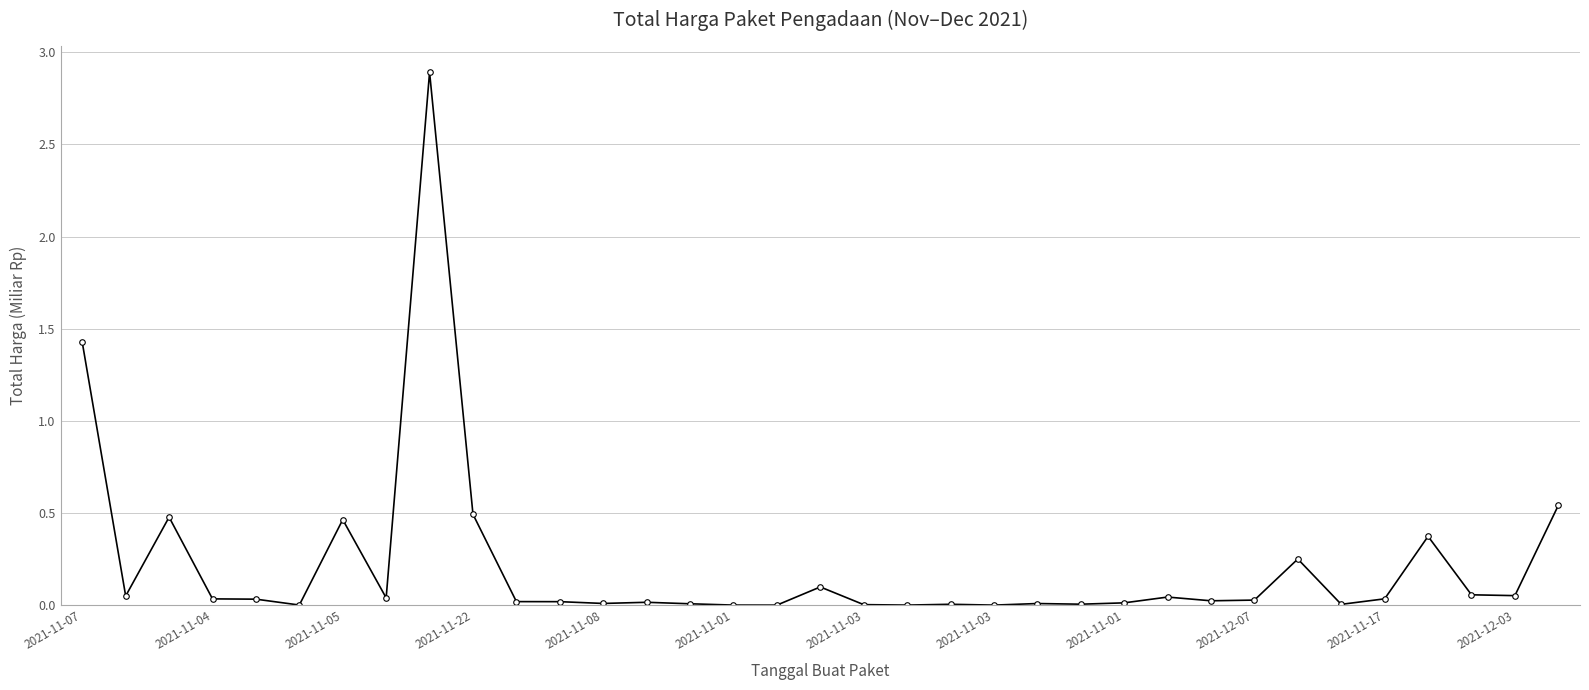

What is the greatest value displayed?

2.9